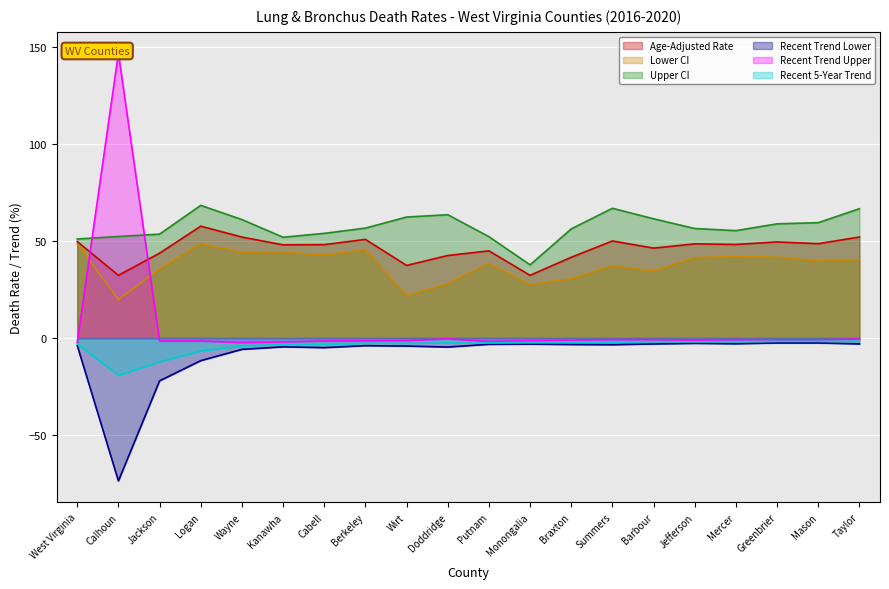

Between West Virginia and Barbour, which is larger?

West Virginia